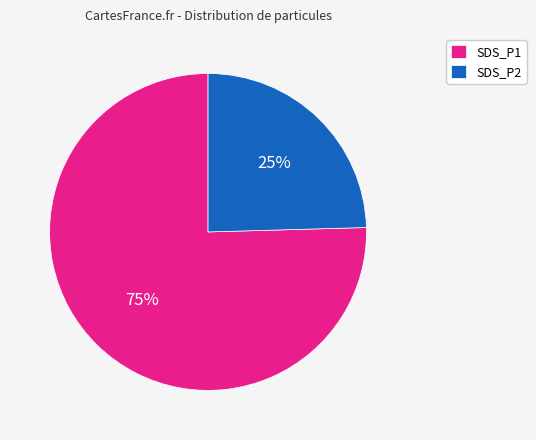

Rank the categories by value from highest to lowest.

SDS_P1, SDS_P2